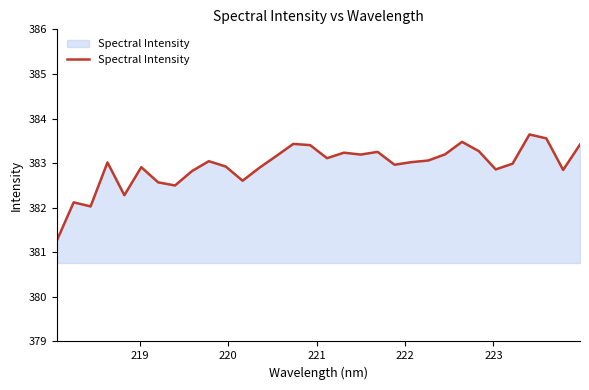

What is the minimum value shown in the chart?

381.3